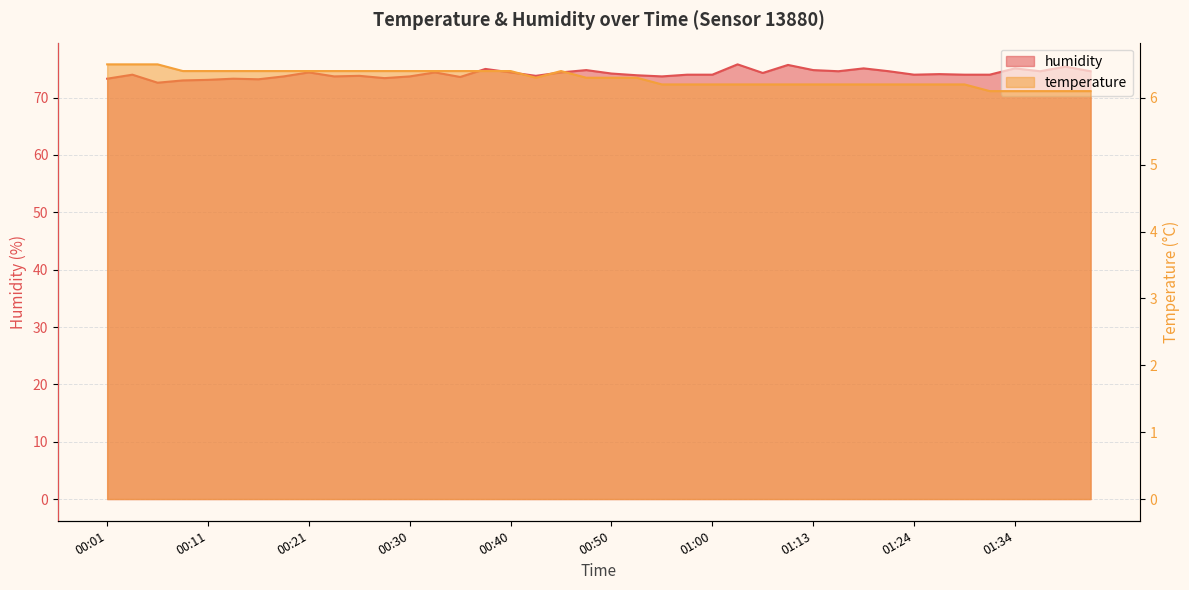

True or false: temperature has more than 0 points higher than both neighbors.

True